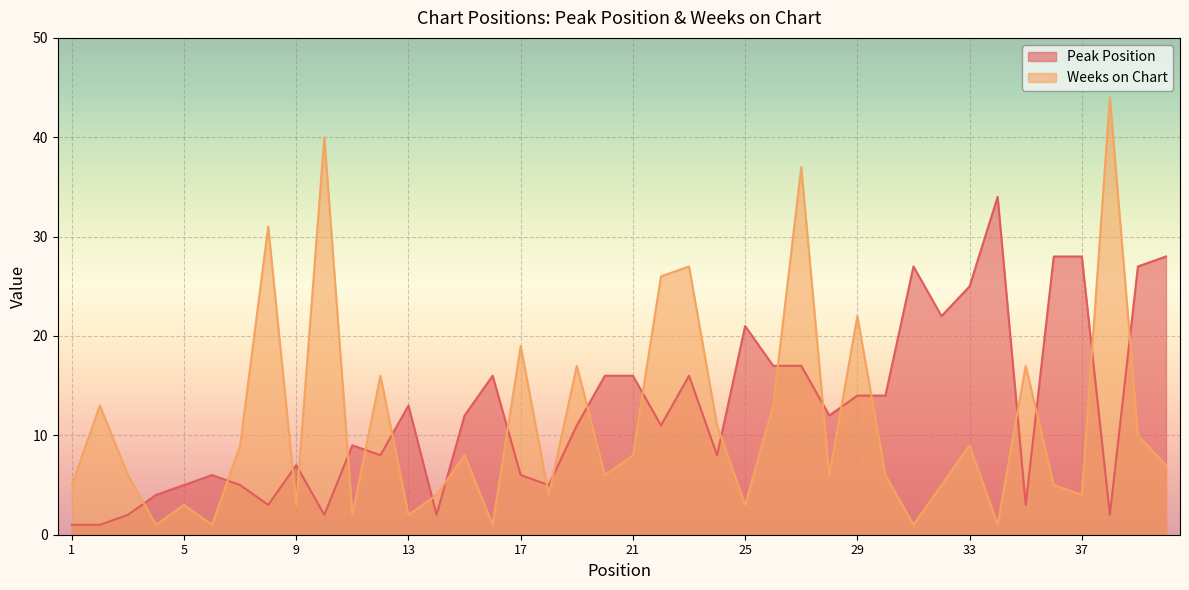

How many times do Peak Position and Weeks on Chart cross each other?

23